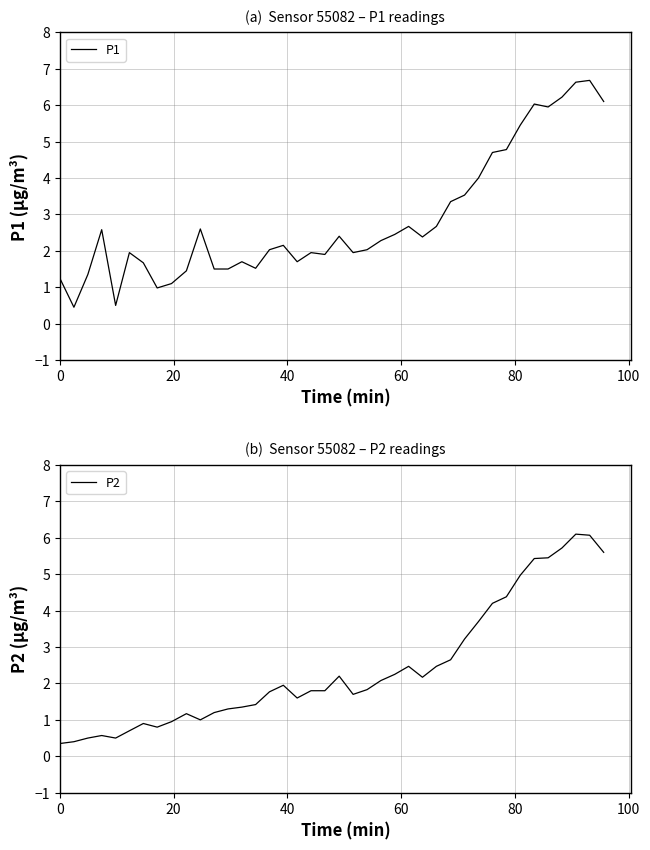

Between 0 and 20, which is larger?

20